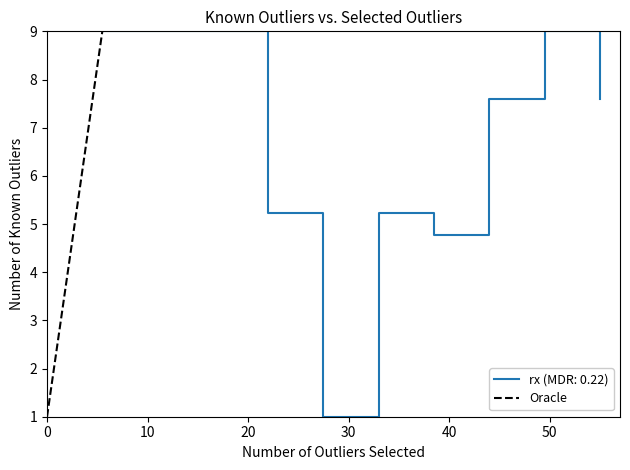

What is the highest value of the rx (MDR: 0.22) series?

9.0